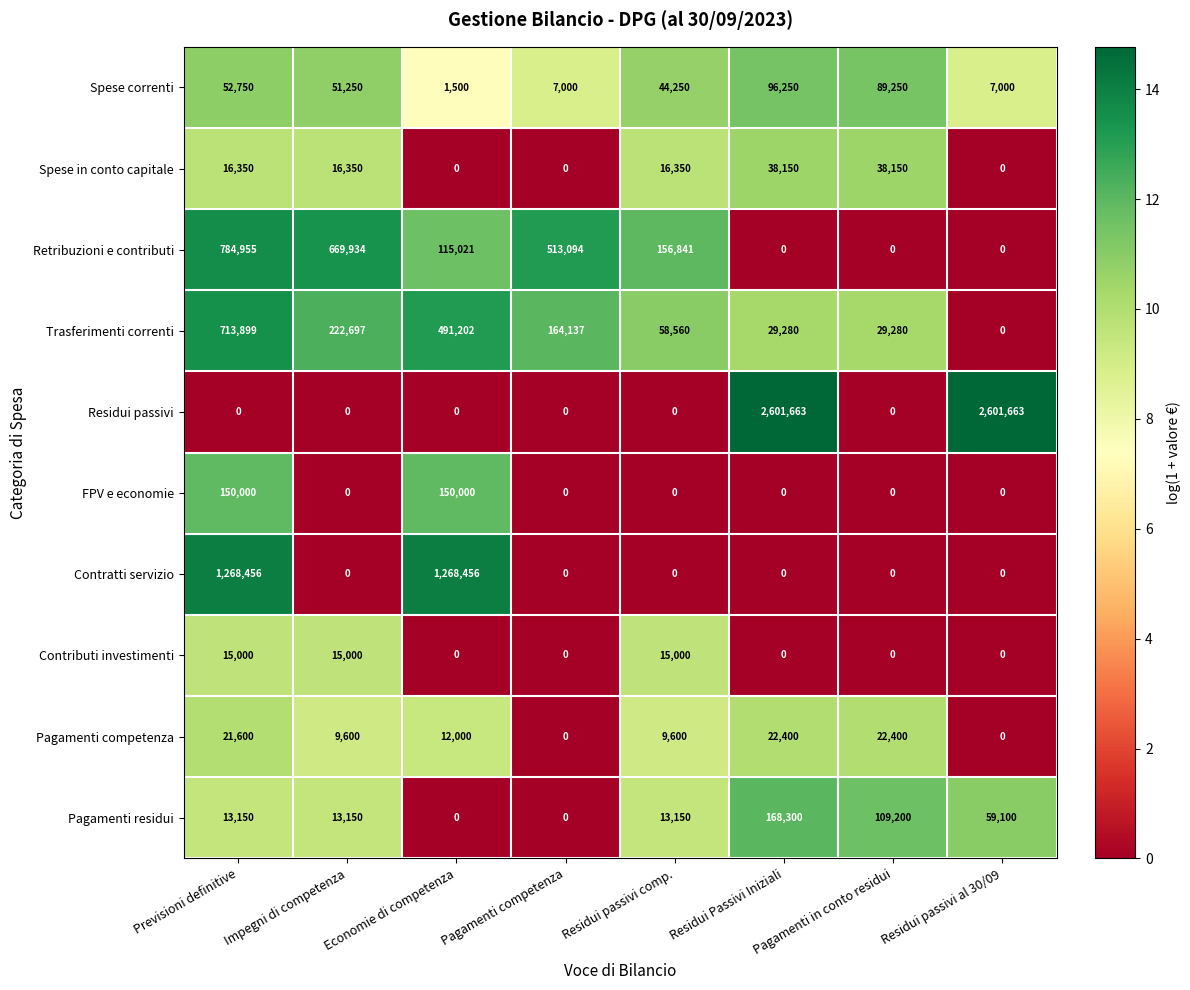

Between Previsioni definitive and Economie di competenza, which series saw the biggest shift?

Retribuzioni e contributi